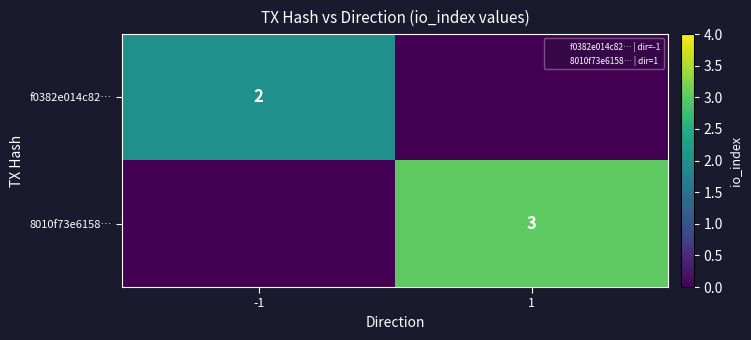

Is it true that 8010f73e6158… equals 1 at 1?

False